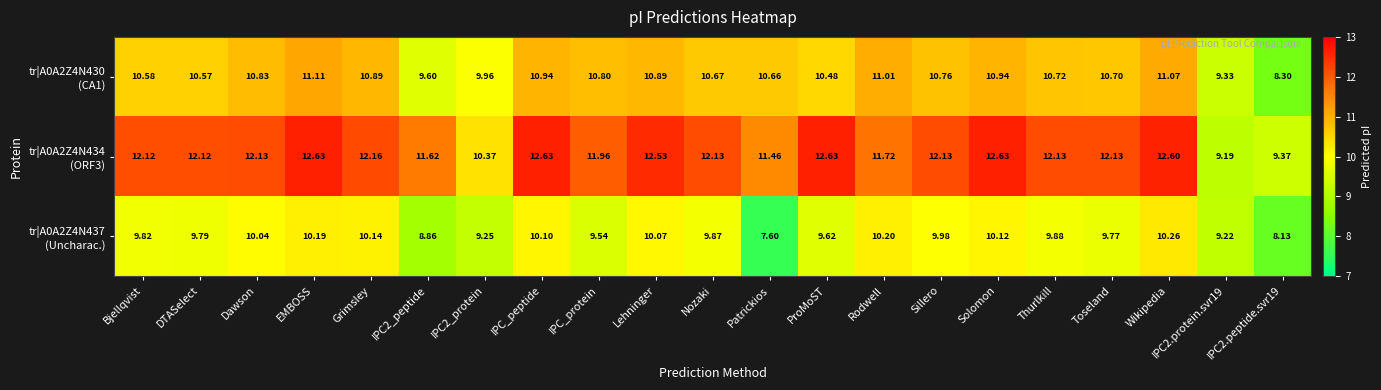

Count the number of categories in the chart.

21